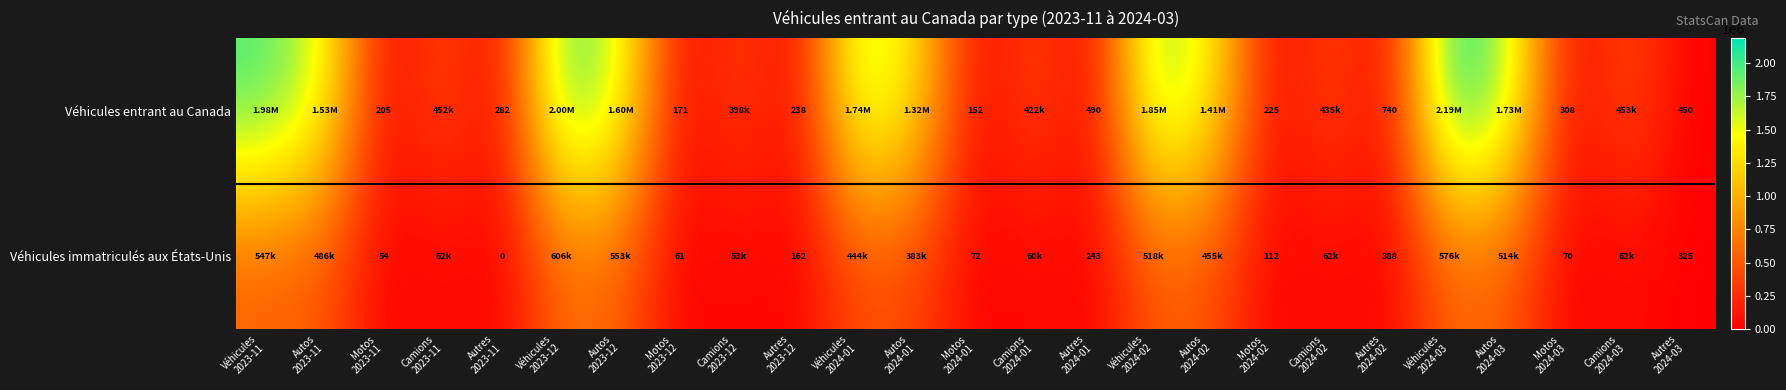

List the series in order of their peak value, lowest first.

Véhicules immatriculés aux États-Unis, Véhicules entrant au Canada